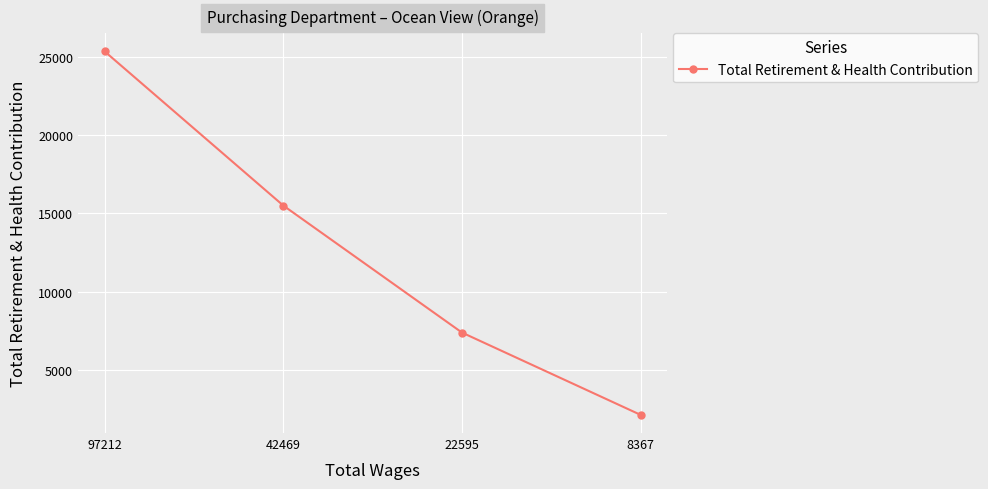

How many series are shown in this chart?

1